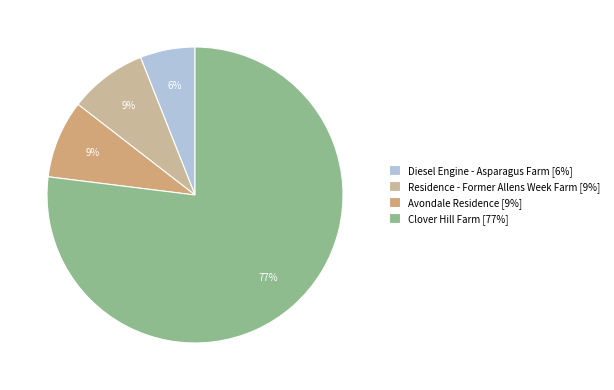

Is there a majority slice in this chart?

Yes